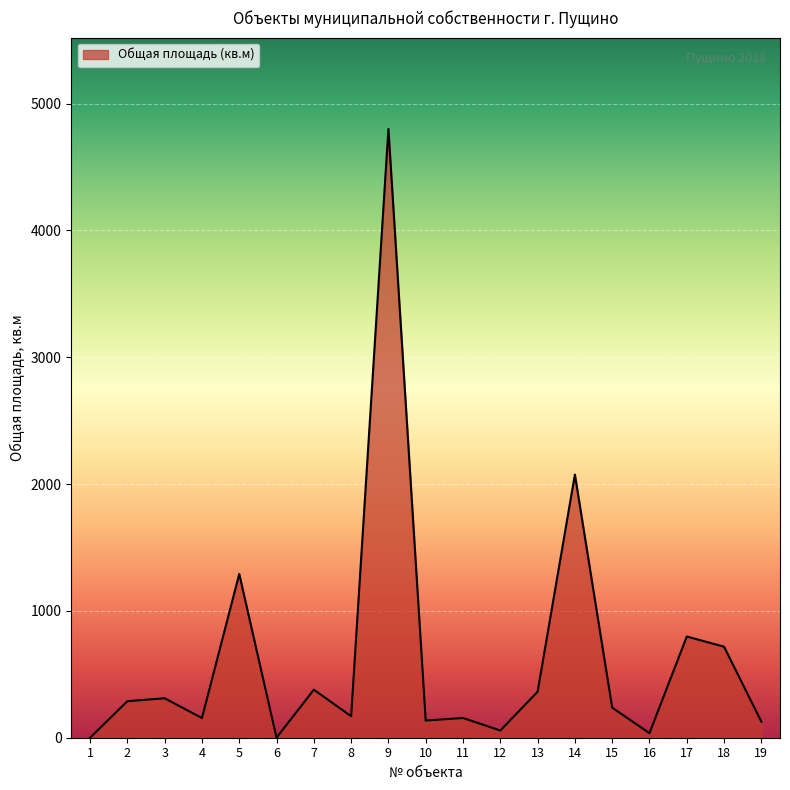

The value at 13 is 362.8. True or false?

True